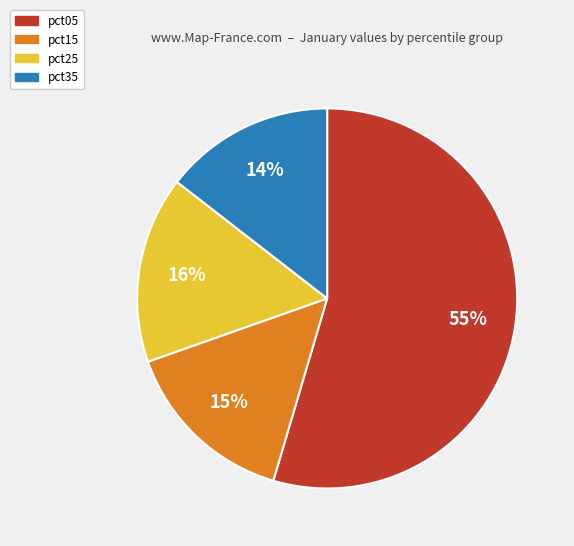

Does any single category account for the majority?

Yes